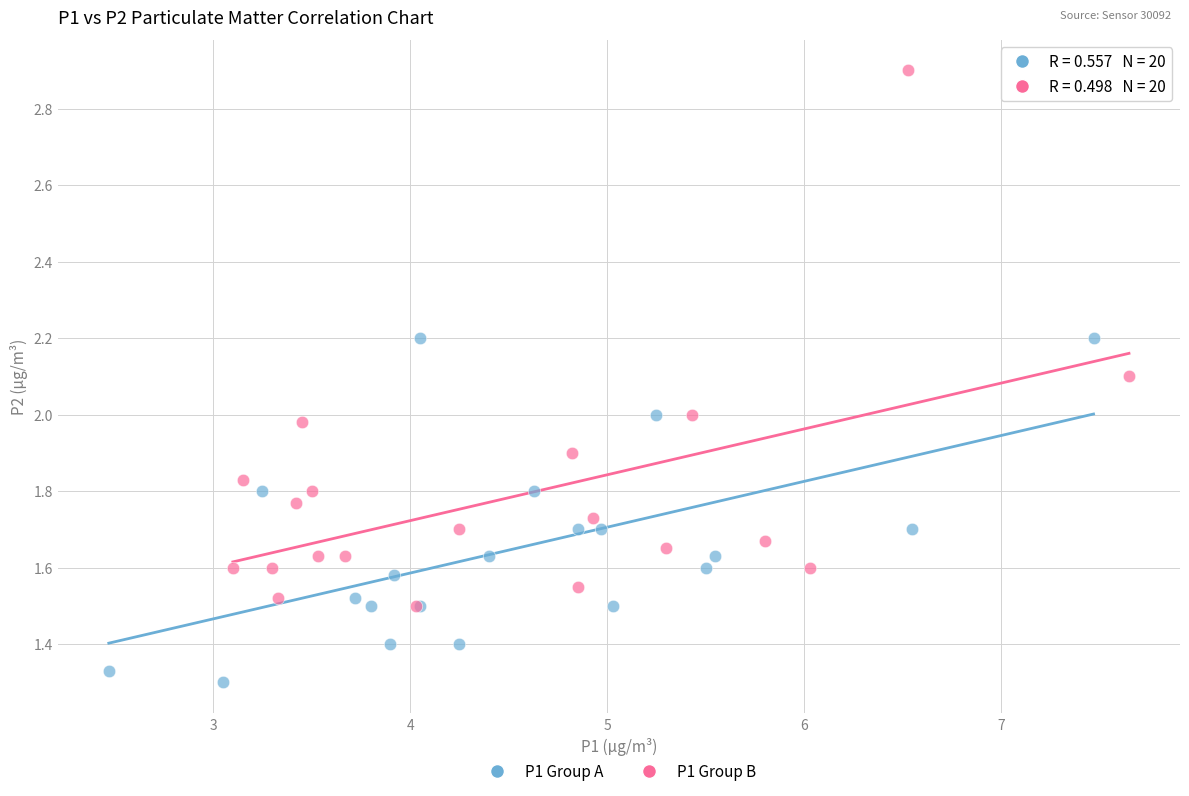

Which series has the largest Y range (max minus min)?

P1 Group B